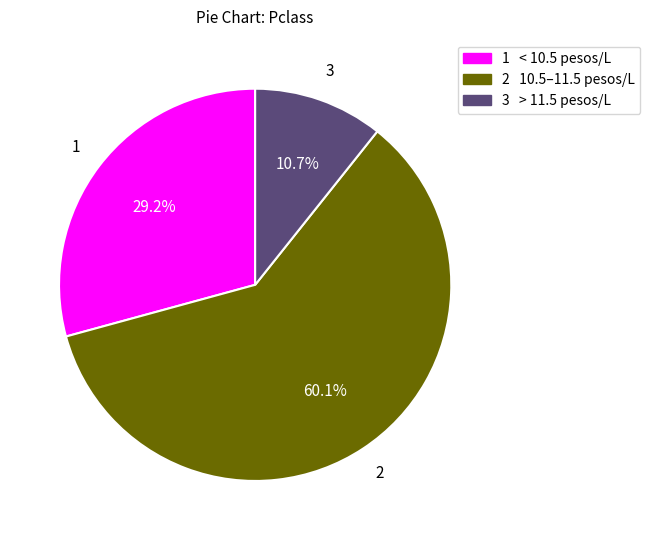

Does any single category account for the majority?

Yes